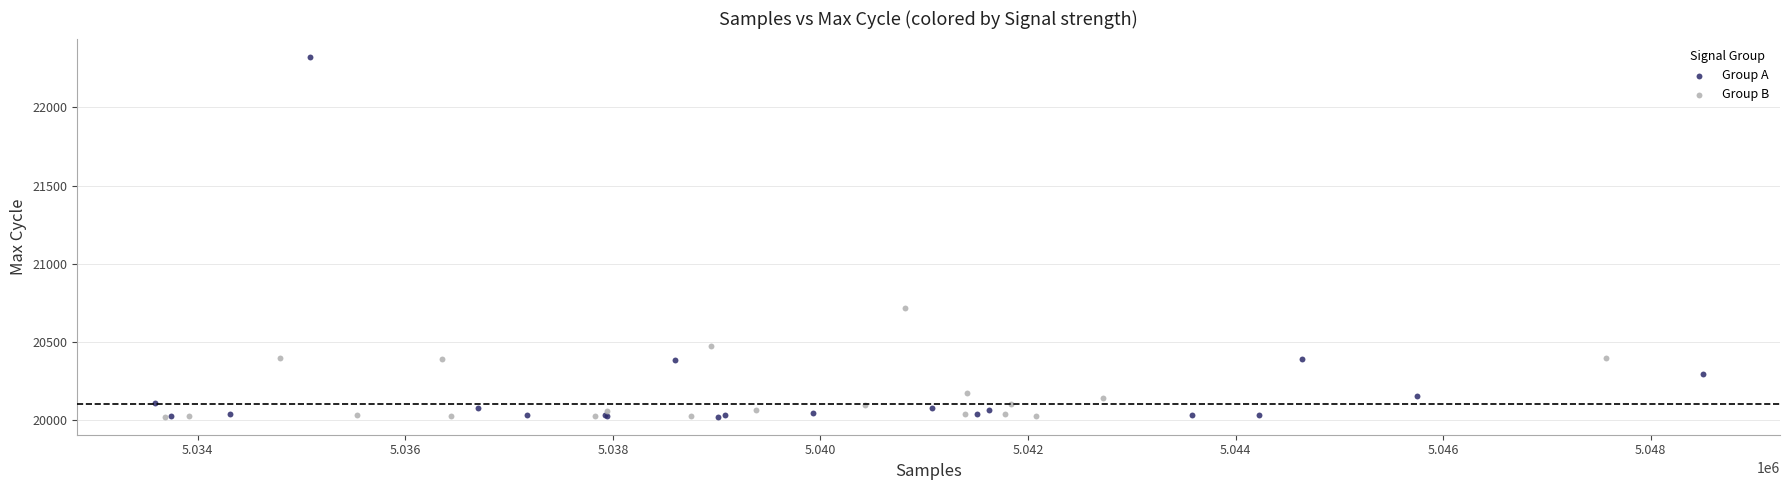

Which series reaches the maximum Y coordinate?

Group A